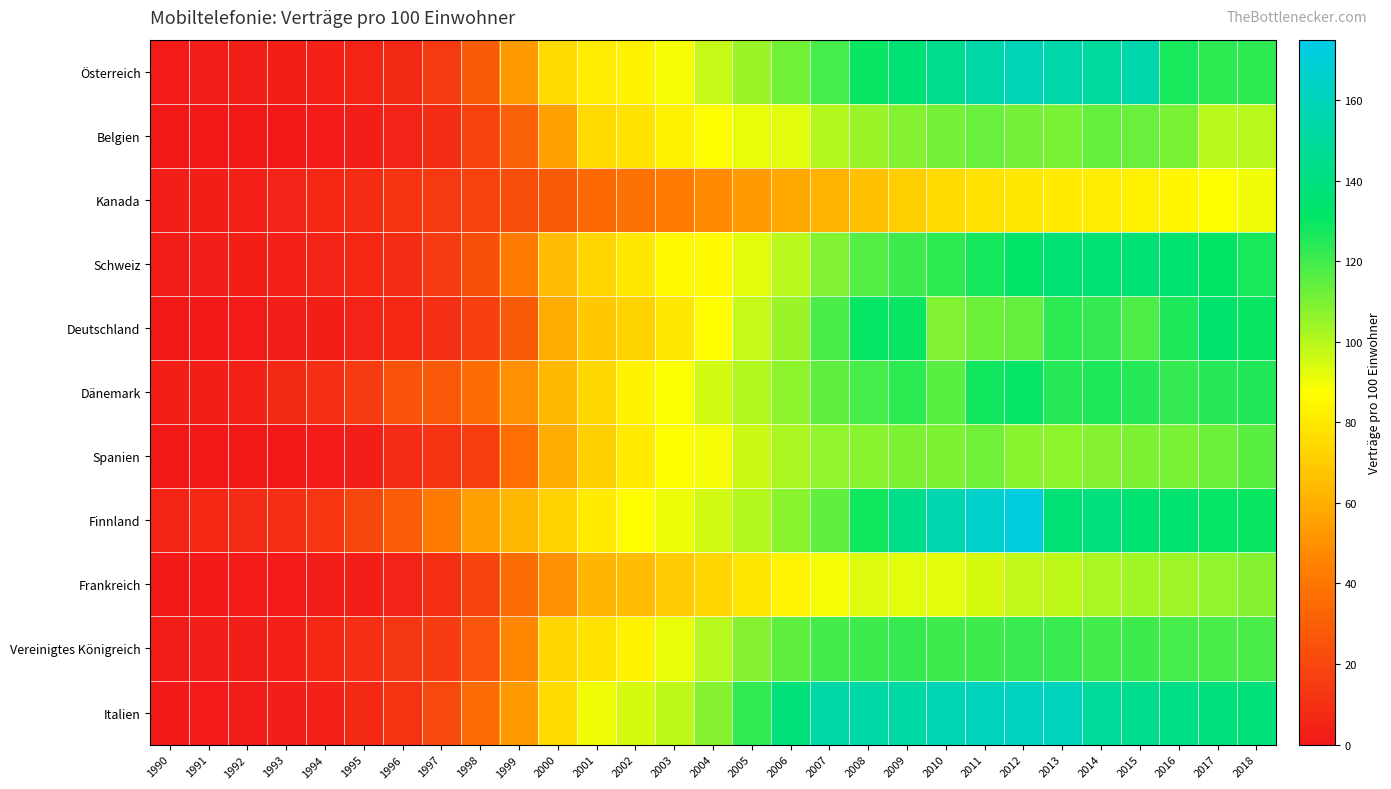

Which series changed the most between 1991 and 2008?

Italien